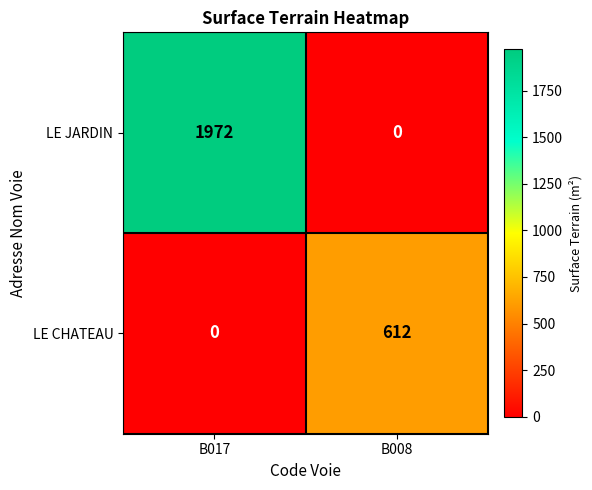

Which category has the highest value in the LE CHATEAU series?

B008